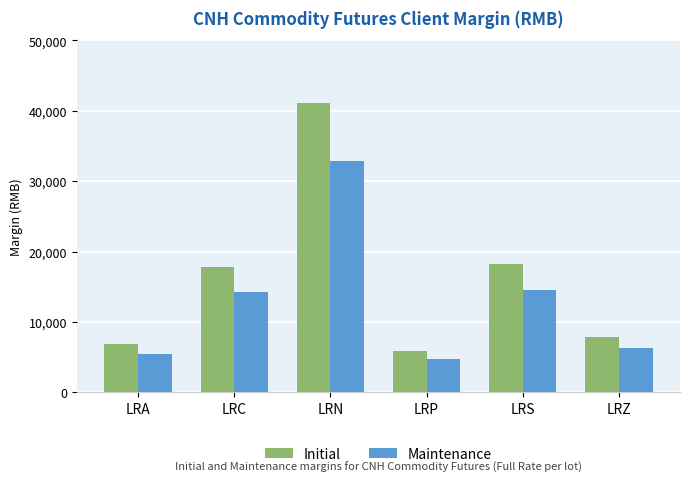

True or false: Initial has a value of 18274 at LRS.

True